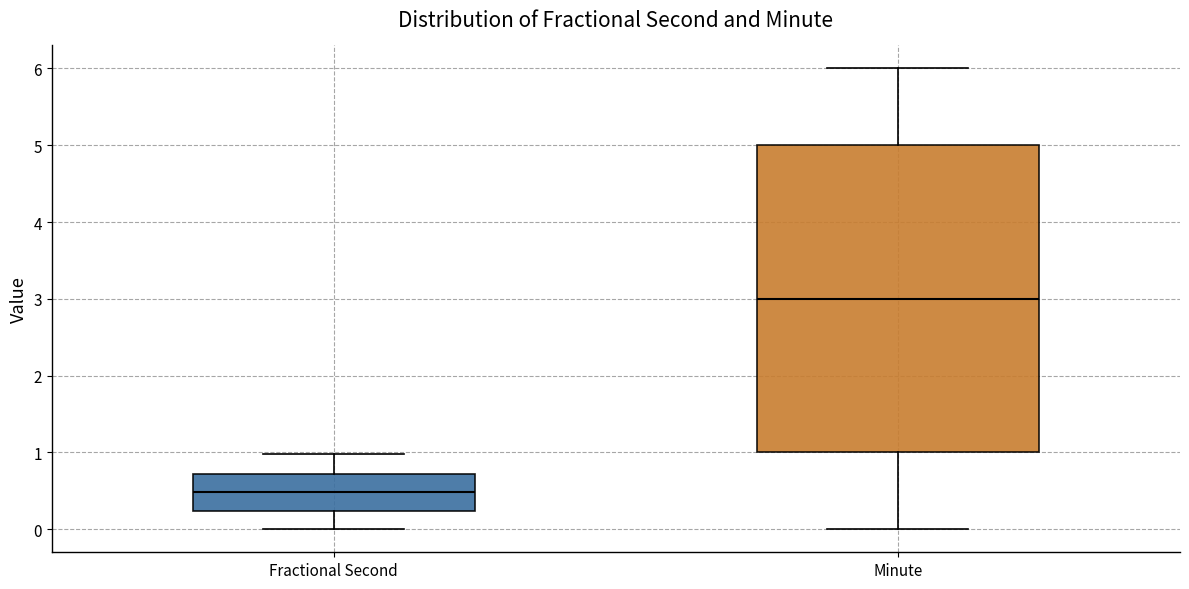

Which box's median line is the lowest?

Fractional Second